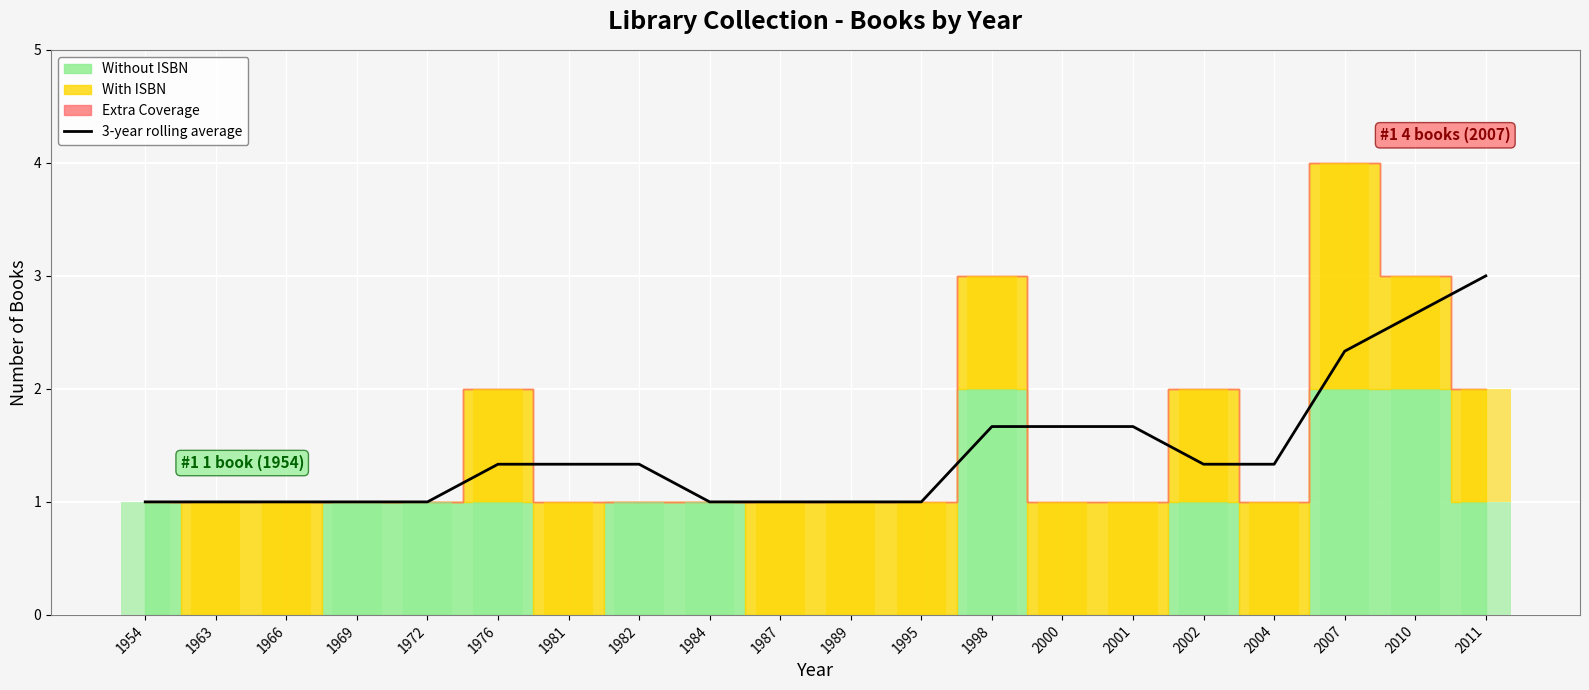

Between 1989 and 2011, which is larger?

2011